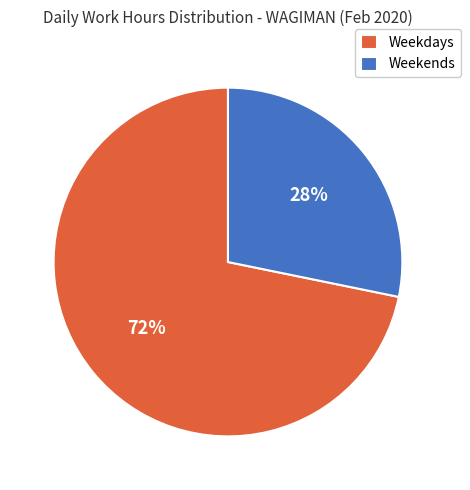

The Weekdays slice represents 72% of the pie. True or false?

True